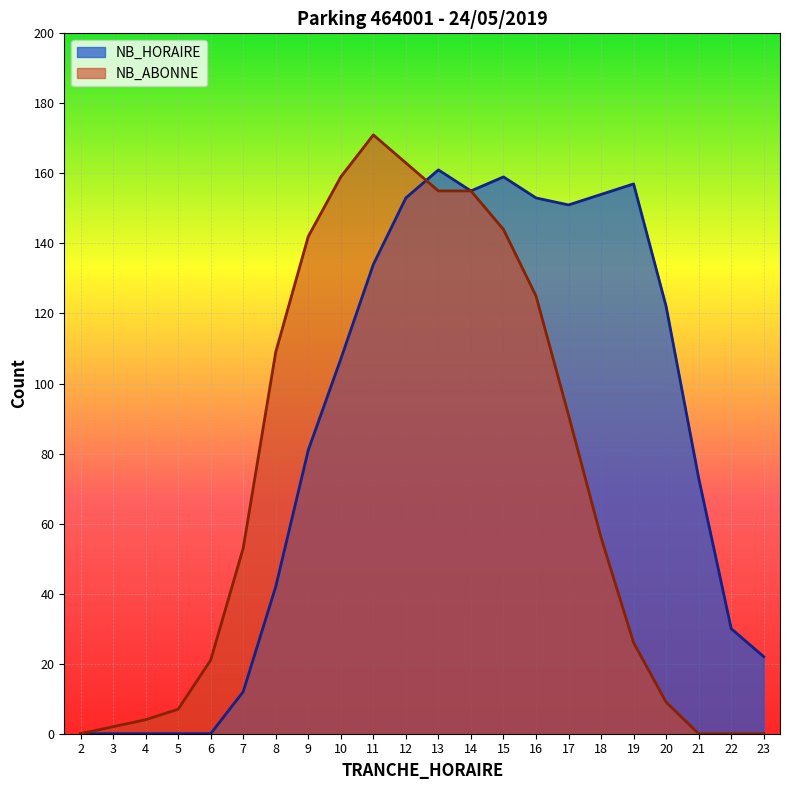

Reading left to right, transcribe all the data shown in this chart.

NB_HORAIRE: 0	0	0	0	0	12	42	81	107	134	153	161	155	159	153	151	154	157	122	73	30	22
NB_ABONNE: 0	2	4	7	21	53	109	142	159	171	163	155	155	144	125	91	56	26	9	0	0	0